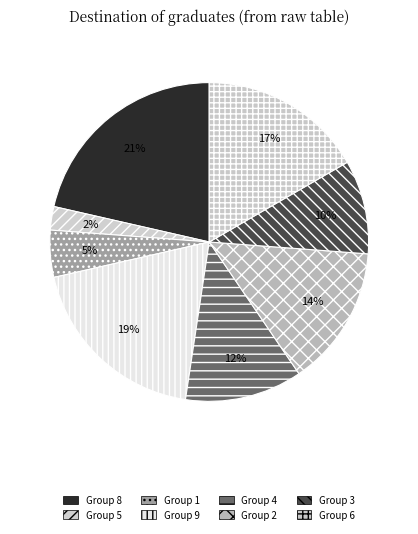

Count the number of slices in the pie.

8